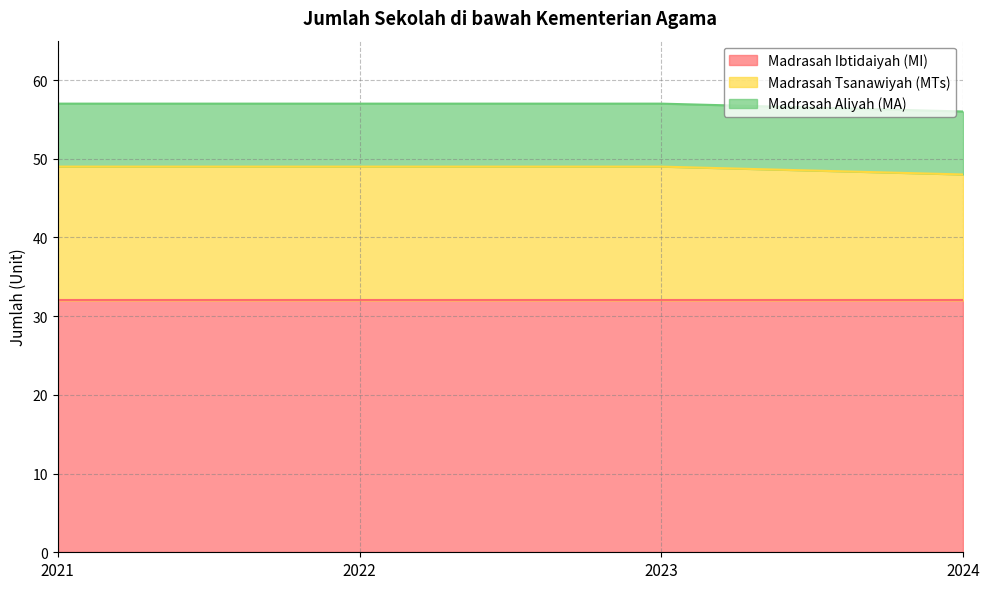

Rank the series by their average value, from highest to lowest.

Madrasah Ibtidaiyah (MI), Madrasah Tsanawiyah (MTs), Madrasah Aliyah (MA)